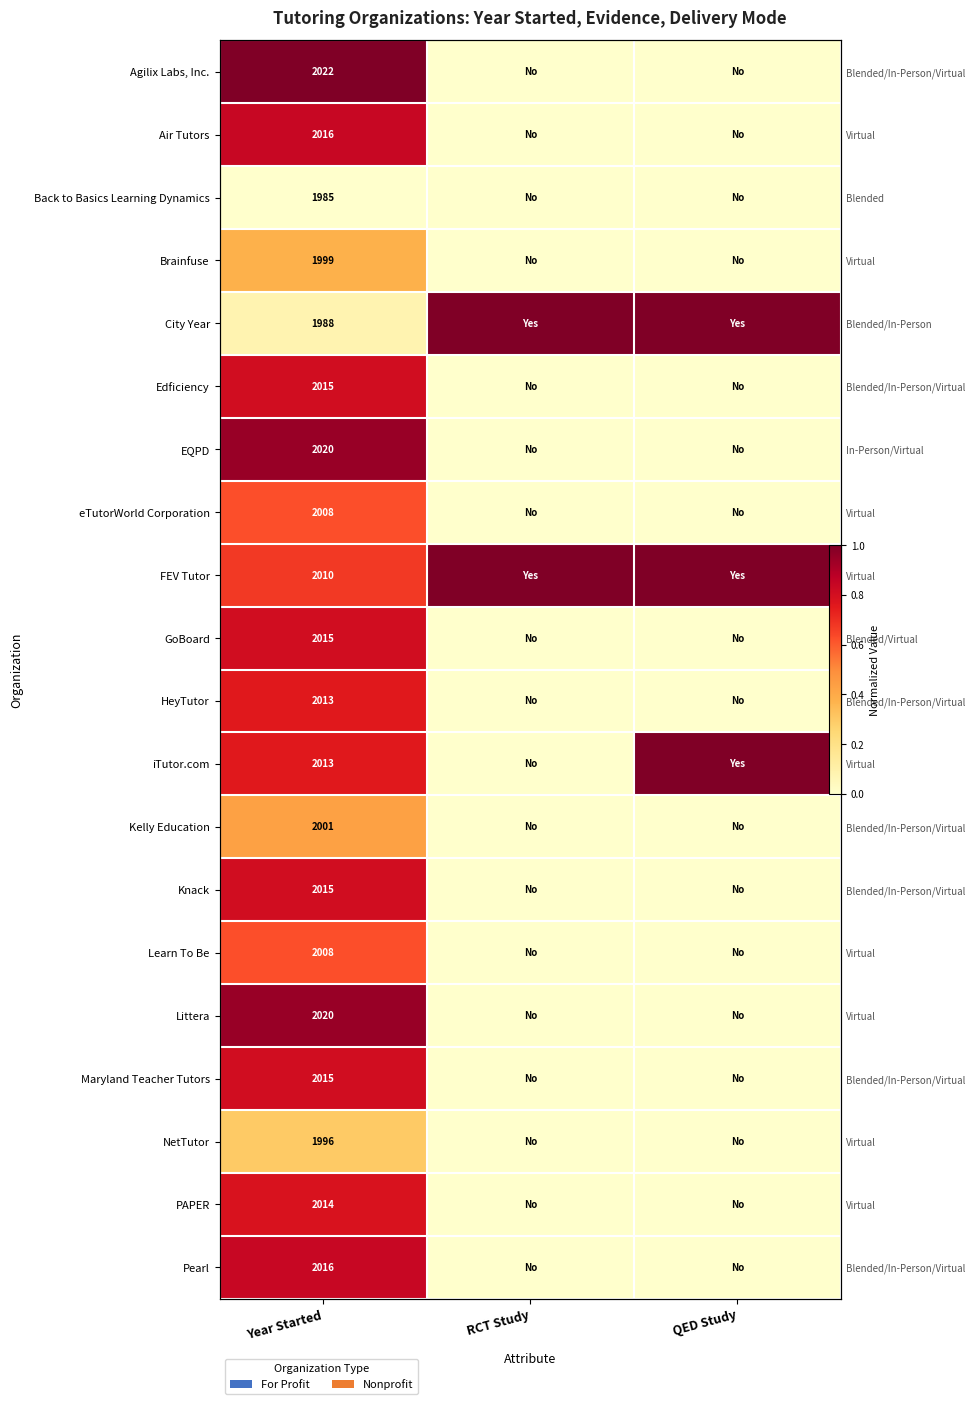

Where is PAPER nearest to the value 0?

RCT Study